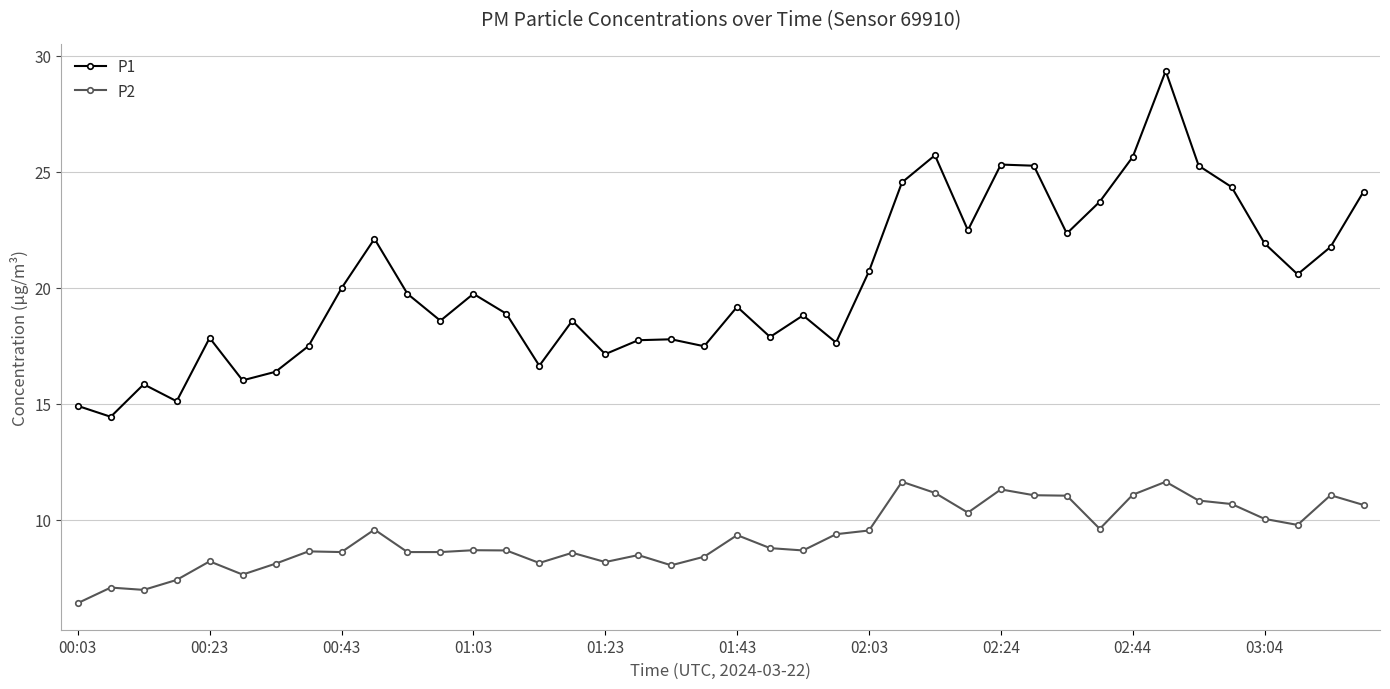

Does the chart display data point markers on the line(s)?

Yes